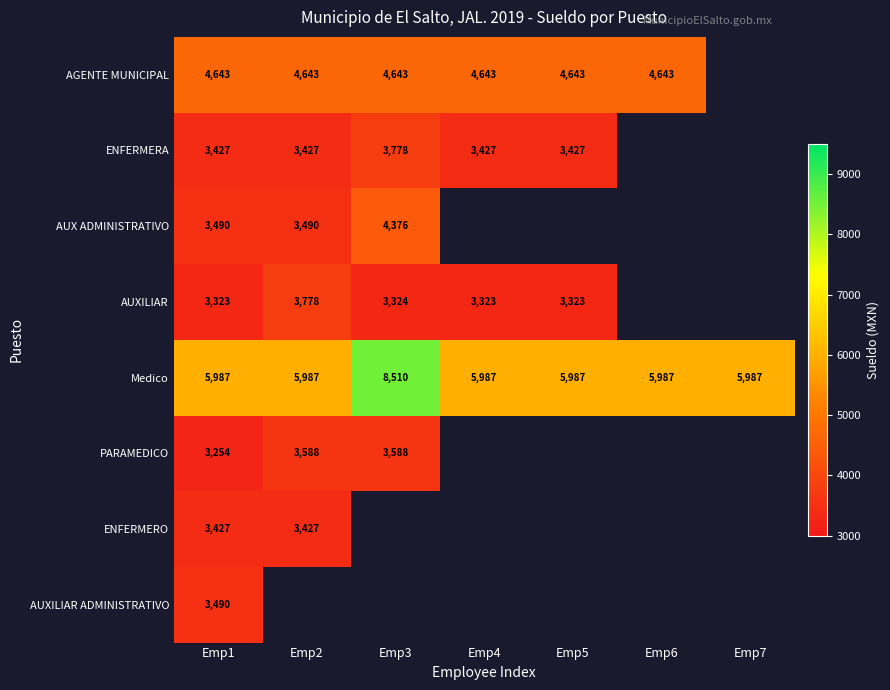

What is the difference between the maximum and minimum values in the AUXILIAR series?

454.5